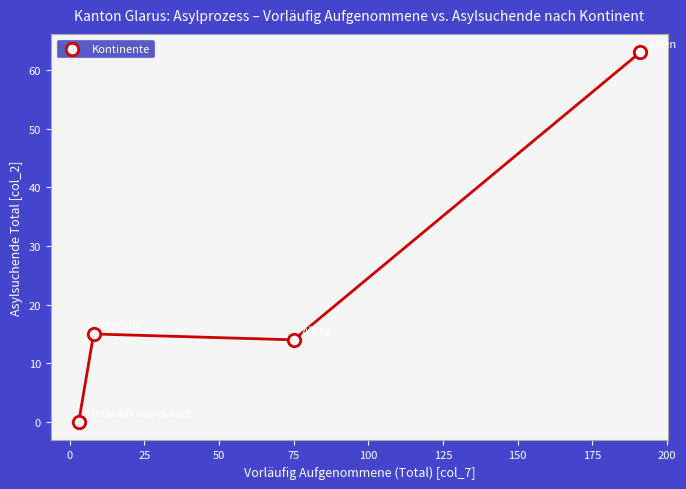

What Y value in the scatter plot is closest to 31?

15